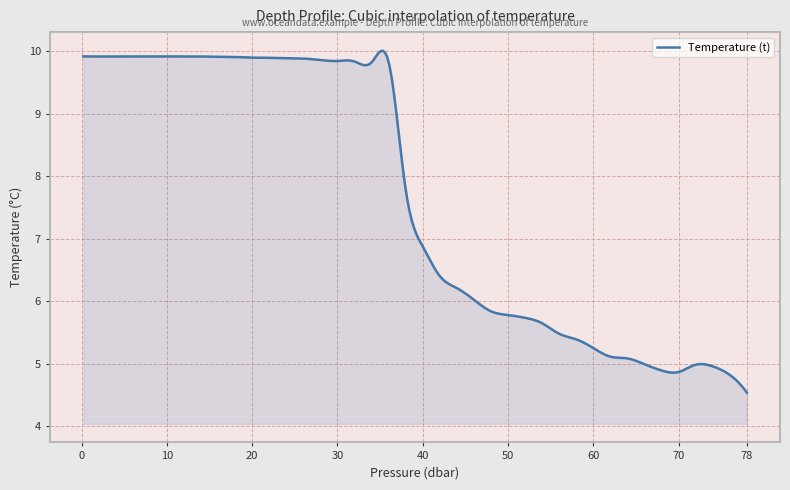

What is the smallest value displayed?

4.5